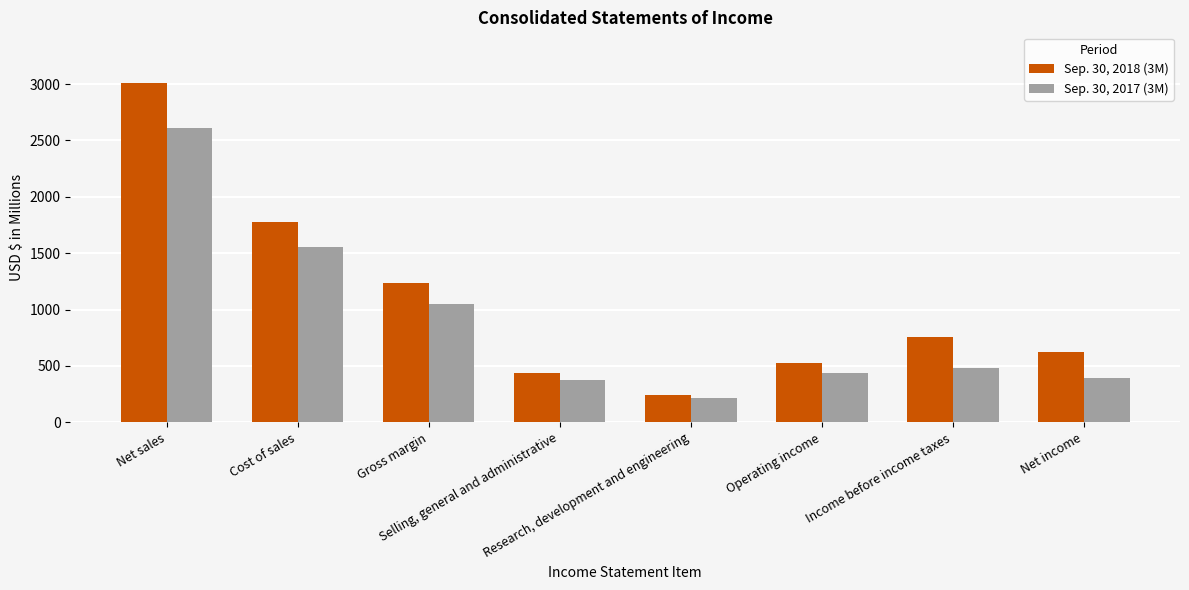

Reading left to right, list all the values displayed in this chart.

Sep. 30, 2018 (3M): Net sales=3008	Cost of sales=1776	Gross margin=1232	Selling, general and administrative=439	Research, development and engineering=244	Operating income=522	Income before income taxes=758	Net income=625
Sep. 30, 2017 (3M): Net sales=2607	Cost of sales=1557	Gross margin=1050	Selling, general and administrative=375	Research, development and engineering=215	Operating income=442	Income before income taxes=479	Net income=390